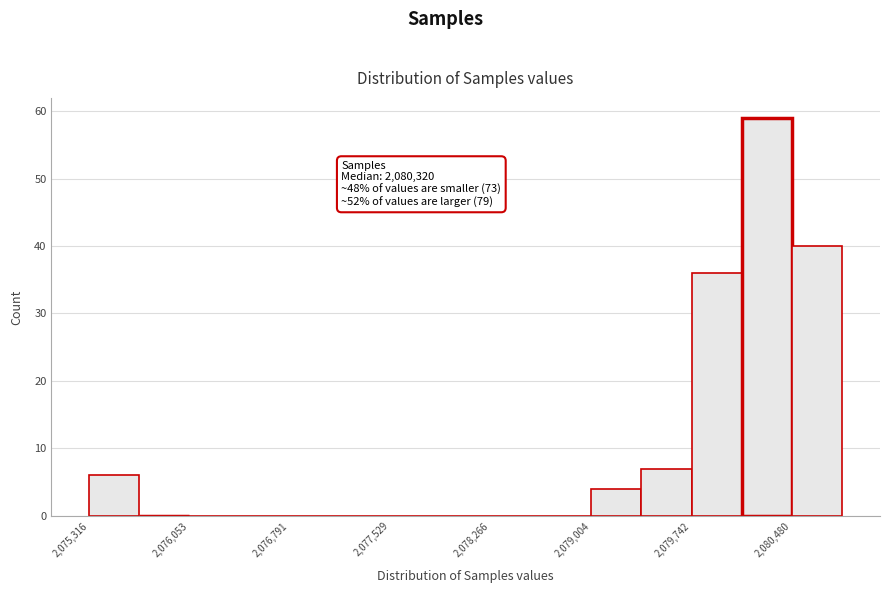

Around what value on the x-axis is the tallest bar? Give the approximate position of its centre, as read against the axis.

2080300